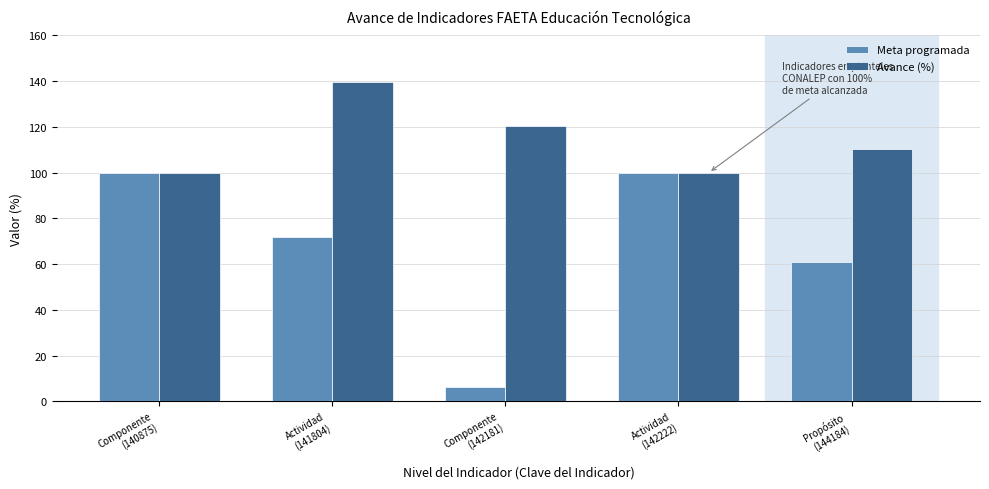

What is the approximate value of Meta programada at Actividad
(141804)?

71.7